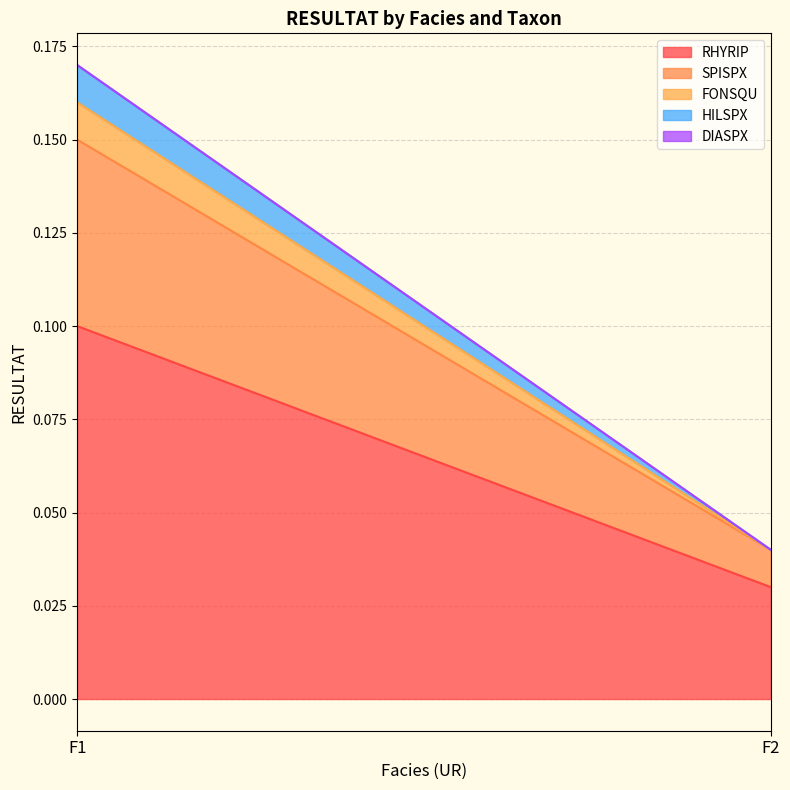

Is the value of RHYRIP at F1 greater than the value of HILSPX at F2?

Yes